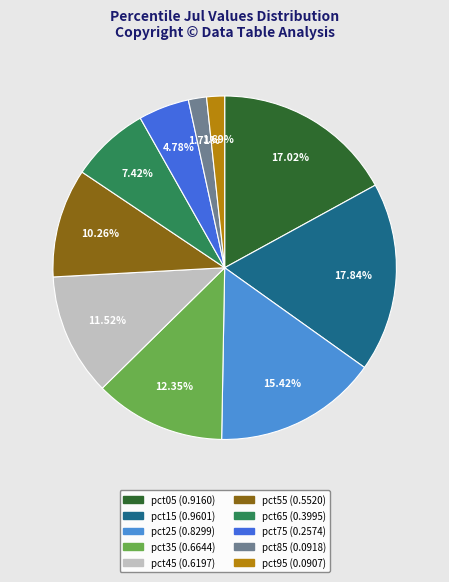

What is the largest slice in the pie chart?

pct15